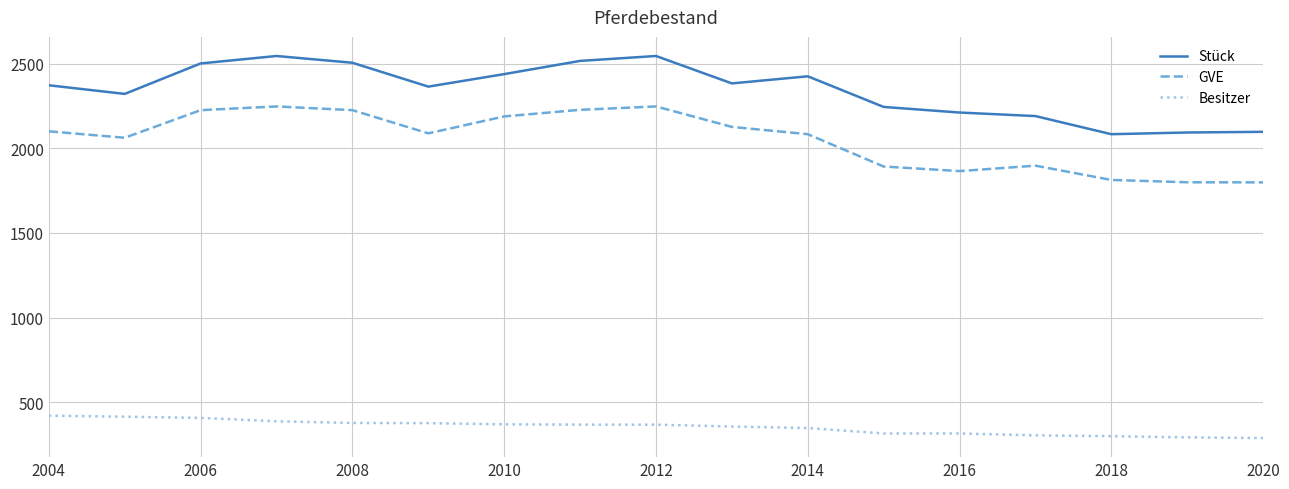

What is the minimum value for Stück?

2083.0